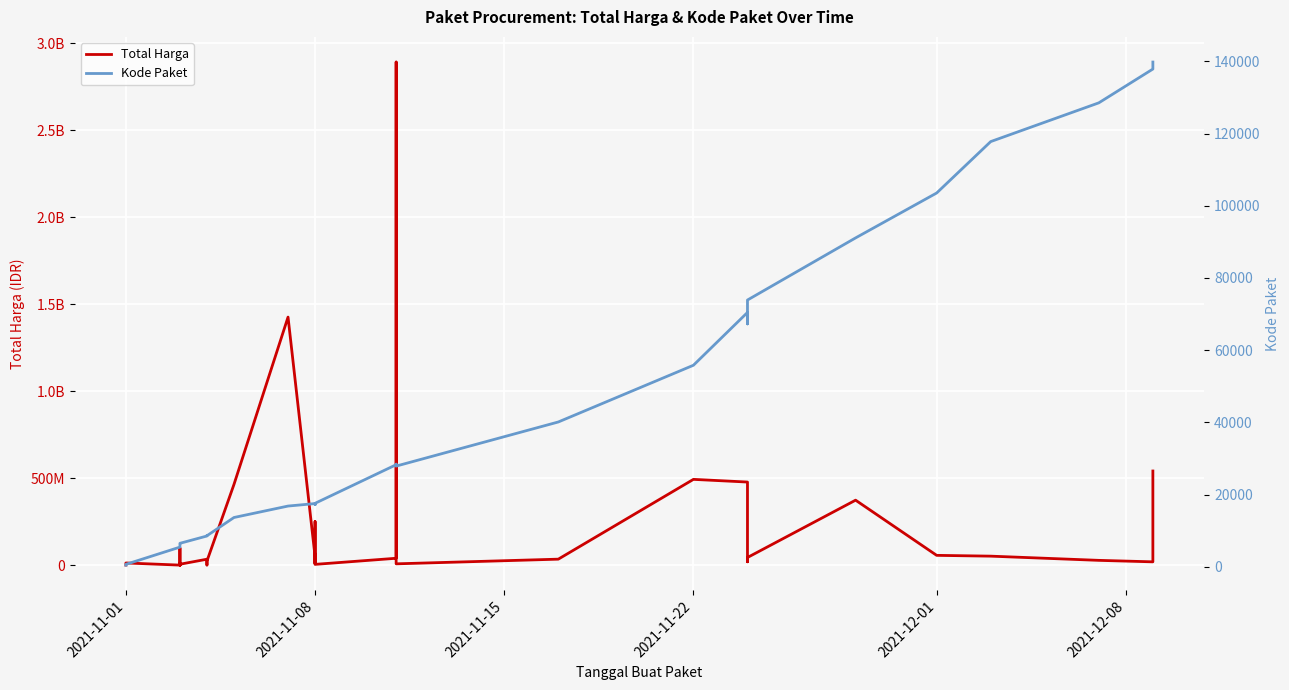

Count the number of data series in this chart.

2